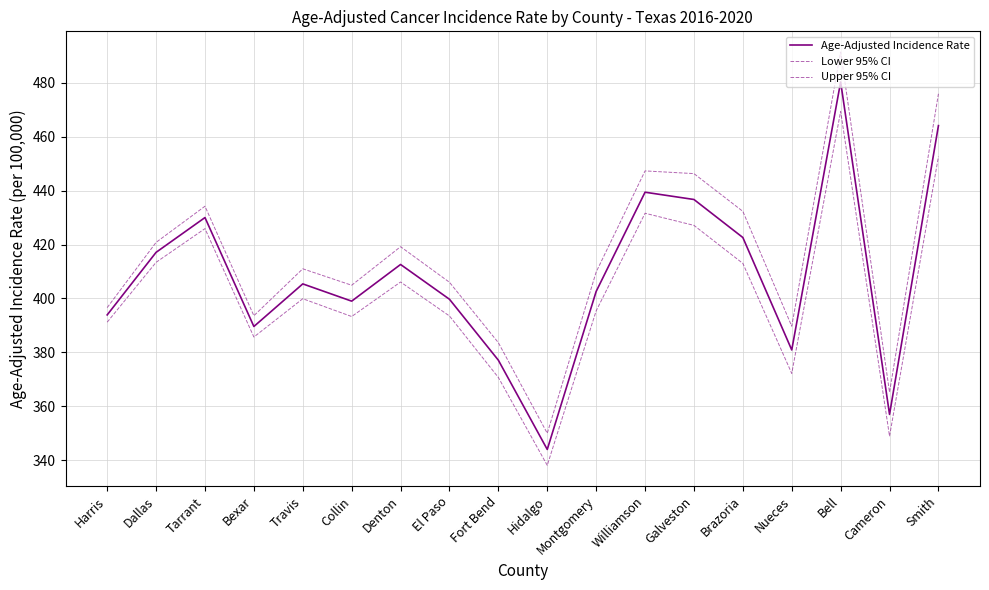

Reading right to left, transcribe all the data shown in this chart.

Age-Adjusted Incidence Rate: Smith=464.1	Cameron=357.0	Bell=480.3	Nueces=380.9	Brazoria=422.6	Galveston=436.7	Williamson=439.4	Montgomery=402.6	Hidalgo=344.0	Fort Bend=377.1	El Paso=399.7	Denton=412.6	Collin=399.0	Travis=405.4	Bexar=389.6	Tarrant=430.0	Dallas=417.1	Harris=393.9
Lower 95% CI: Smith=452.6	Cameron=348.9	Bell=469.4	Nueces=372.2	Brazoria=413.0	Galveston=427.1	Williamson=431.6	Montgomery=395.4	Hidalgo=338.1	Fort Bend=370.7	El Paso=393.5	Denton=406.1	Collin=393.3	Travis=399.9	Bexar=385.7	Tarrant=425.9	Dallas=413.4	Harris=391.2
Upper 95% CI: Smith=475.9	Cameron=365.2	Bell=491.4	Nueces=389.7	Brazoria=432.3	Galveston=446.3	Williamson=447.3	Montgomery=409.8	Hidalgo=350.0	Fort Bend=383.6	El Paso=406.0	Denton=419.2	Collin=404.9	Travis=411.0	Bexar=393.6	Tarrant=434.2	Dallas=420.8	Harris=396.6